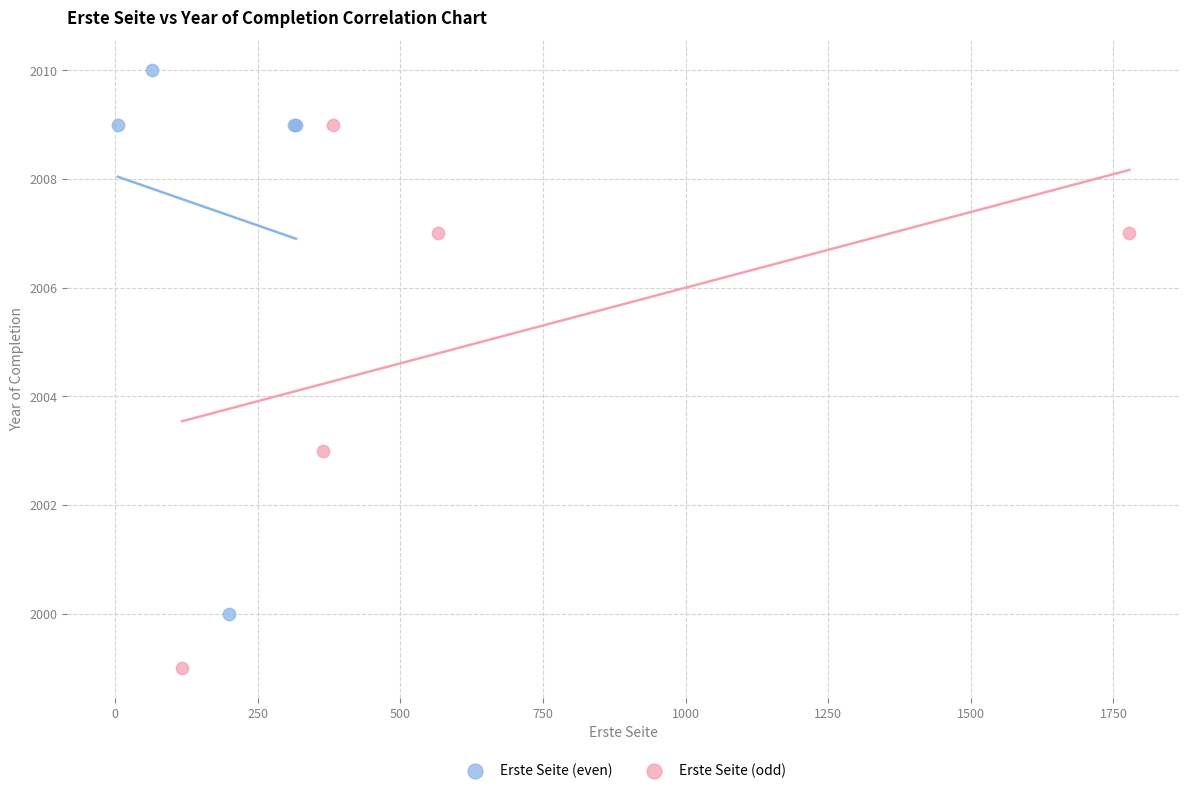

Which series reaches the maximum Y coordinate?

Erste Seite (even)